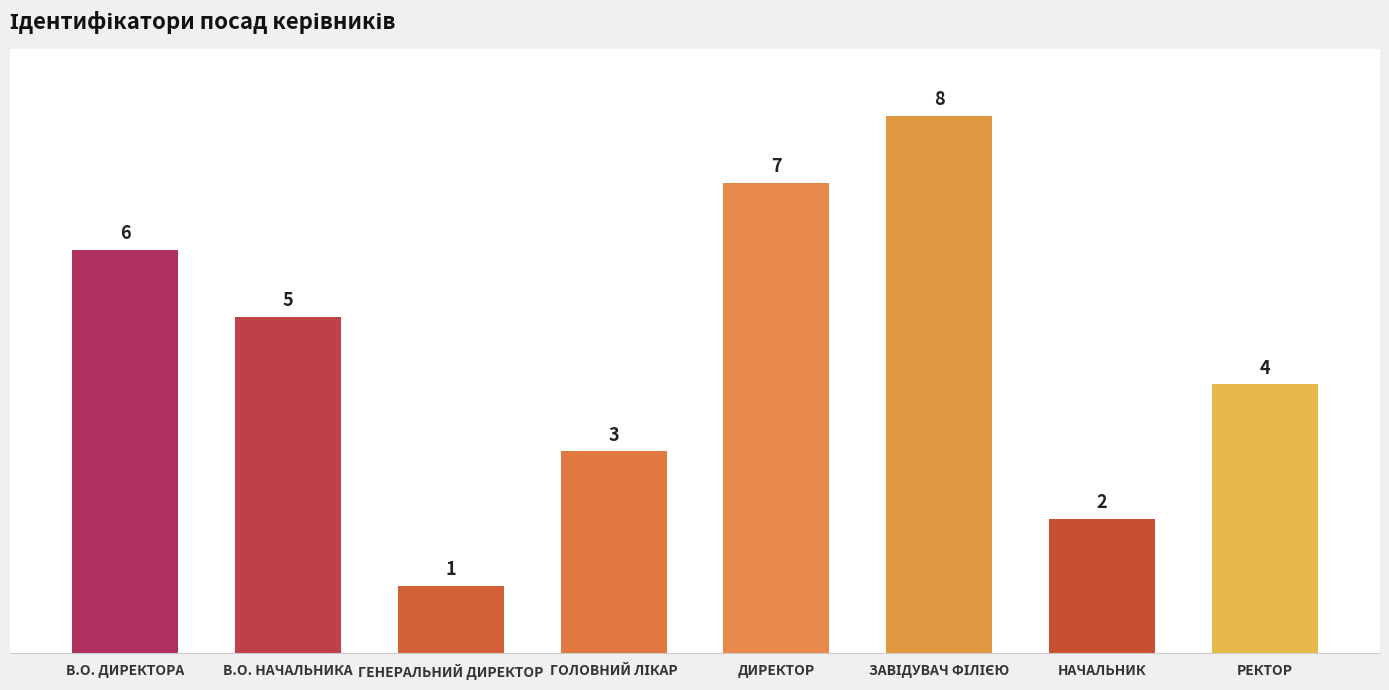

What is the label of the 8th bar from the right?

В.О. ДИРЕКТОРА